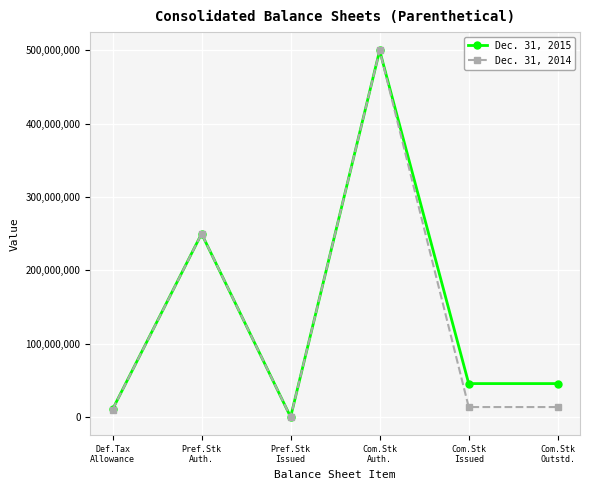

True or false: Dec. 31, 2014 has more than 1 interior local peaks.

True